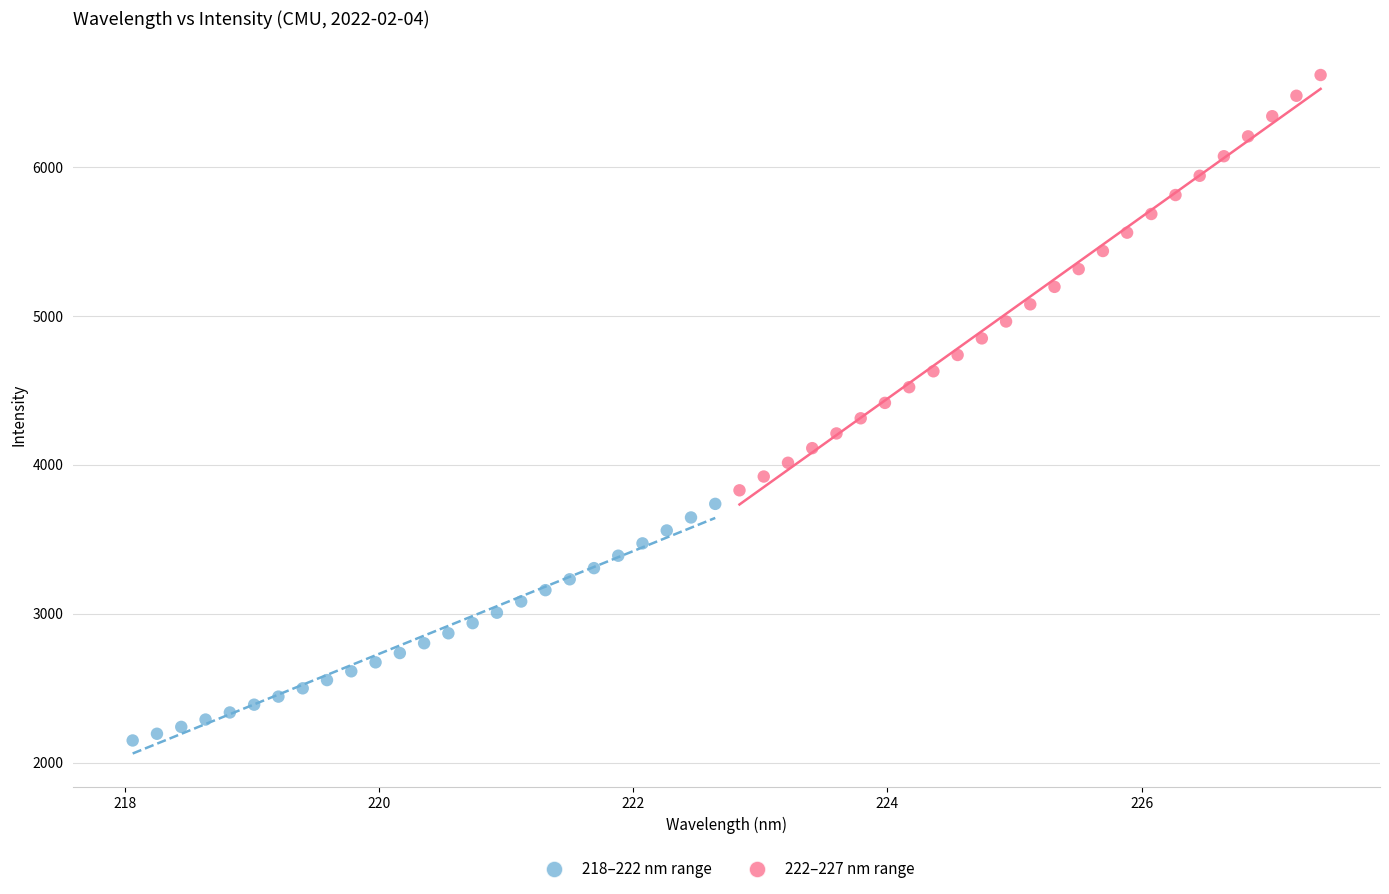

Which series has the largest Y range (max minus min)?

222–227 nm range